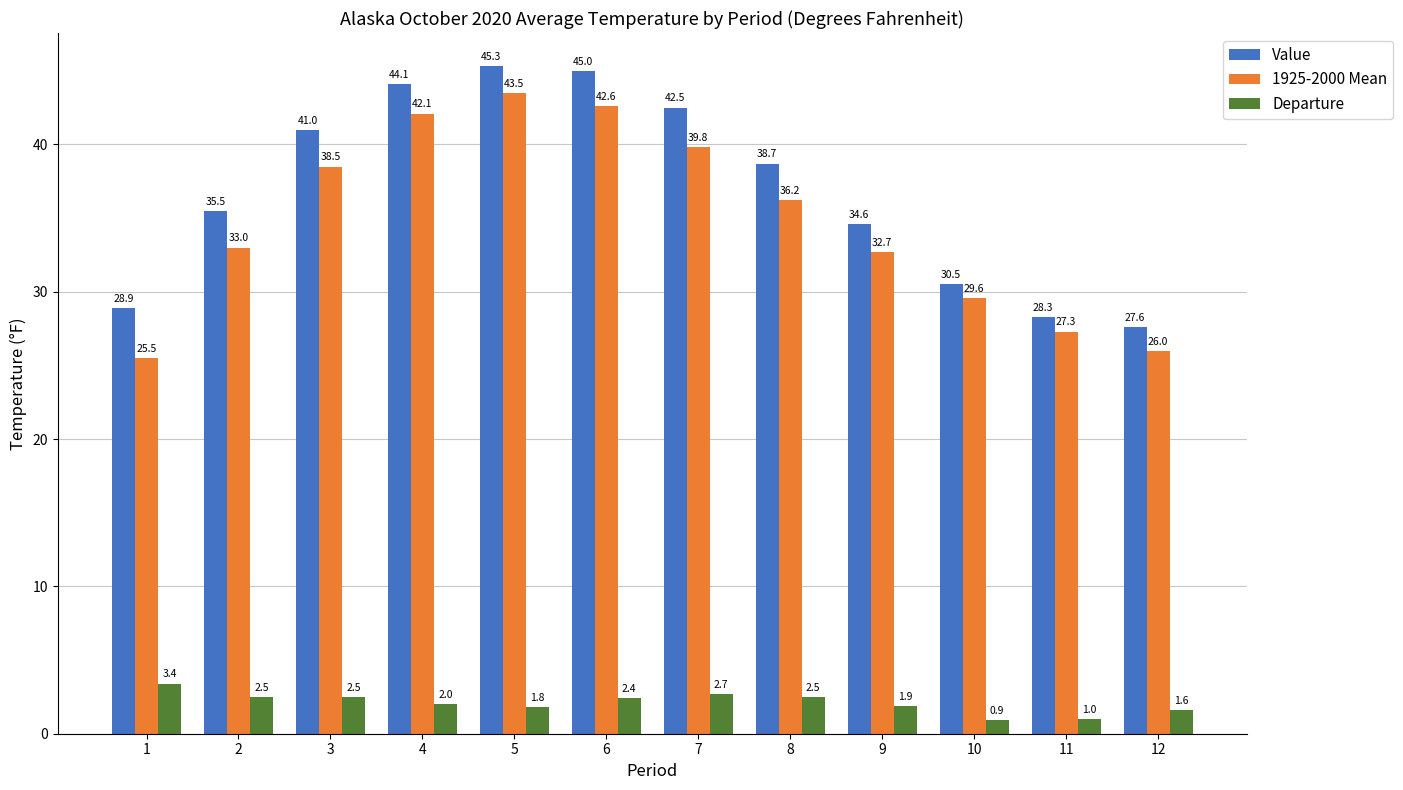

How many bars are there in total?

36